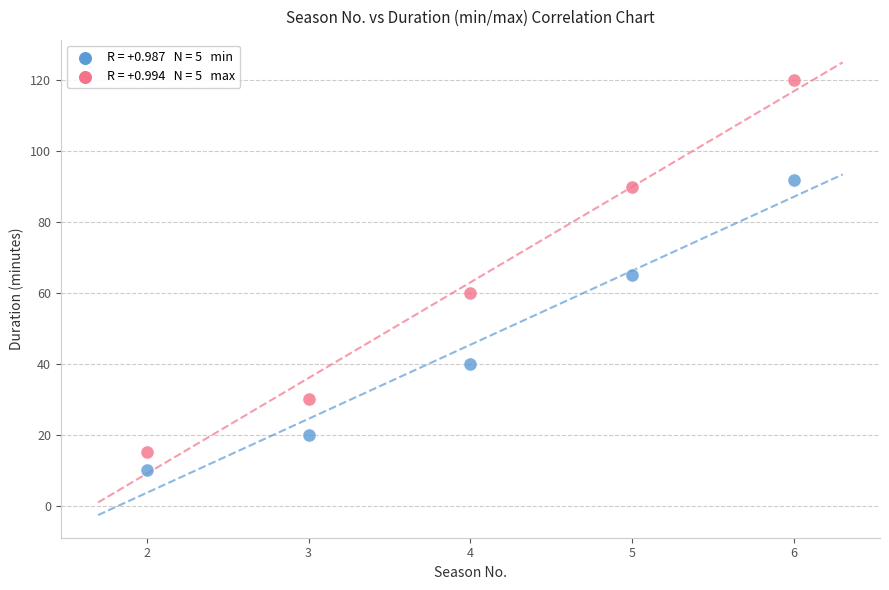

Across all data points, what is the range of X values (max minus min)?

4